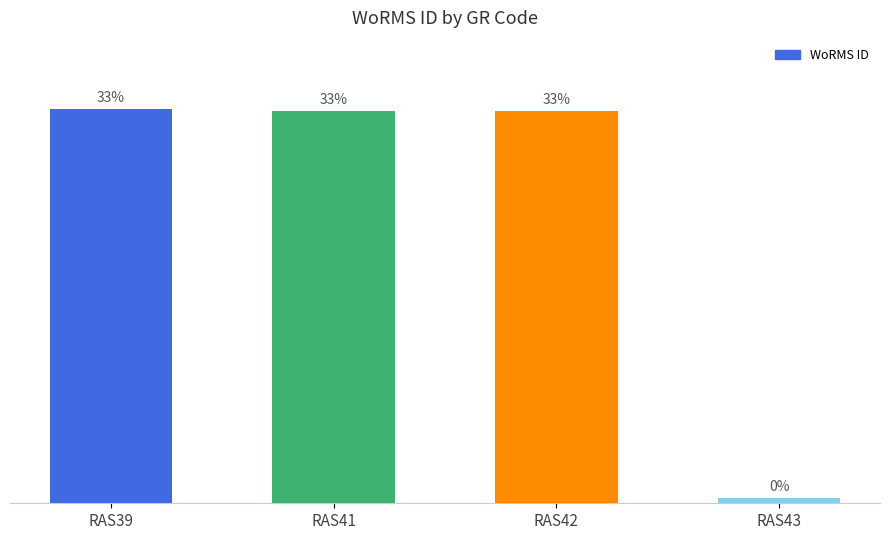

True or false: the data shows 44310 at RAS41.

False